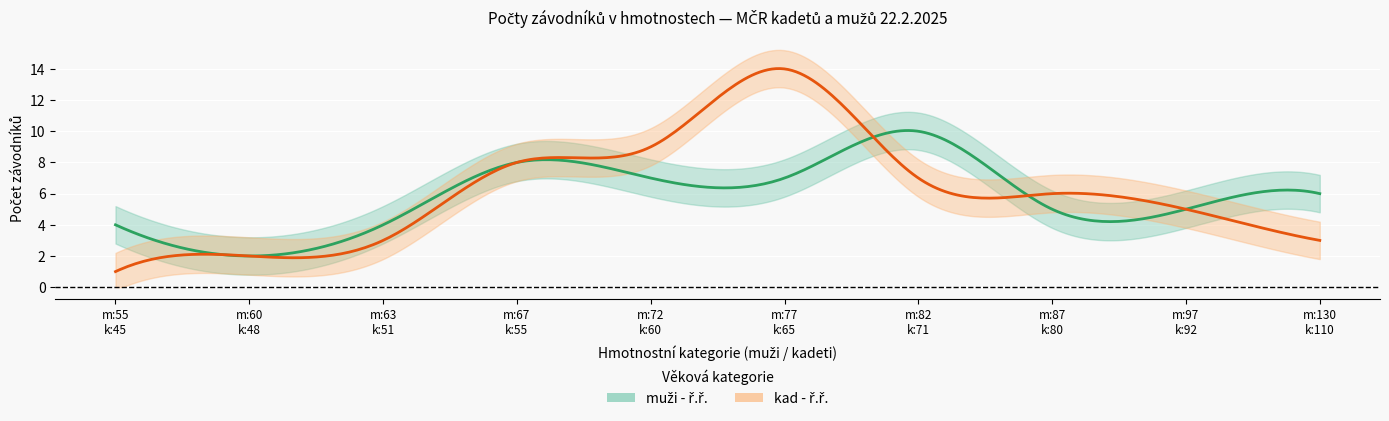

What is the difference between the muži - ř.ř. values at 130/92+ and 87/71?

1